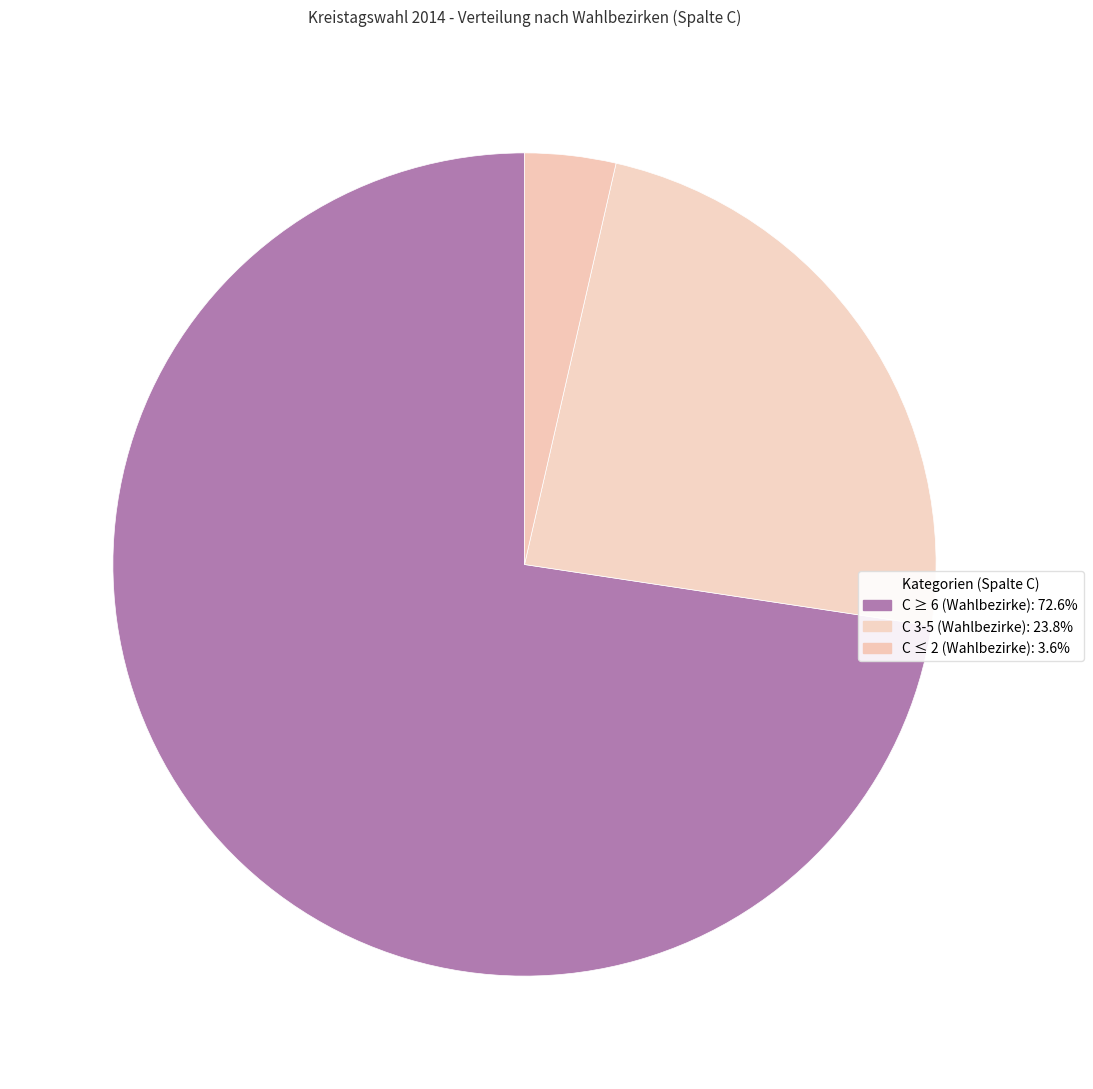

How many segments does this pie chart have?

3